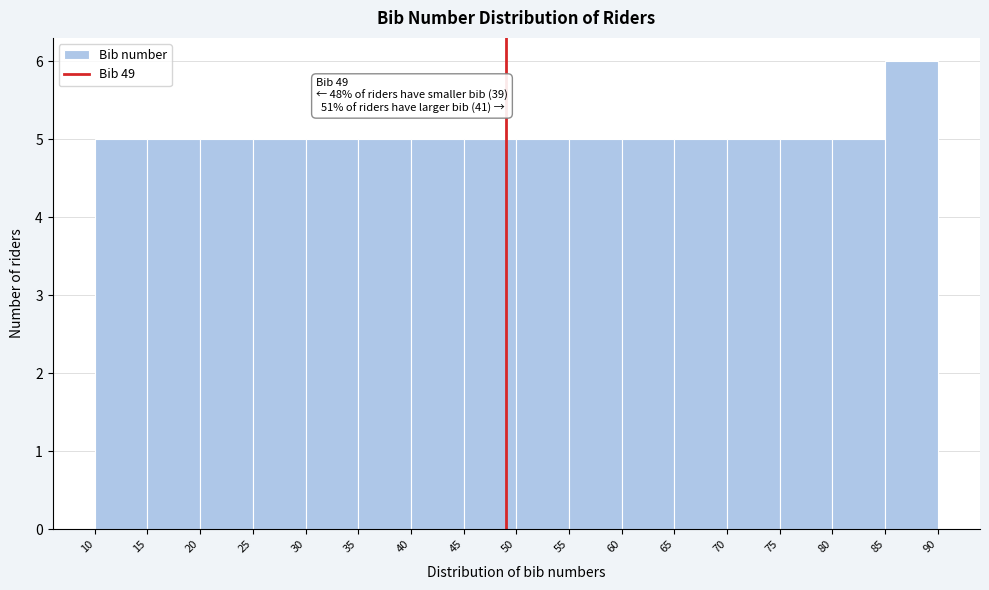

Over which range of the x-axis is the bar tallest?

85 to 90